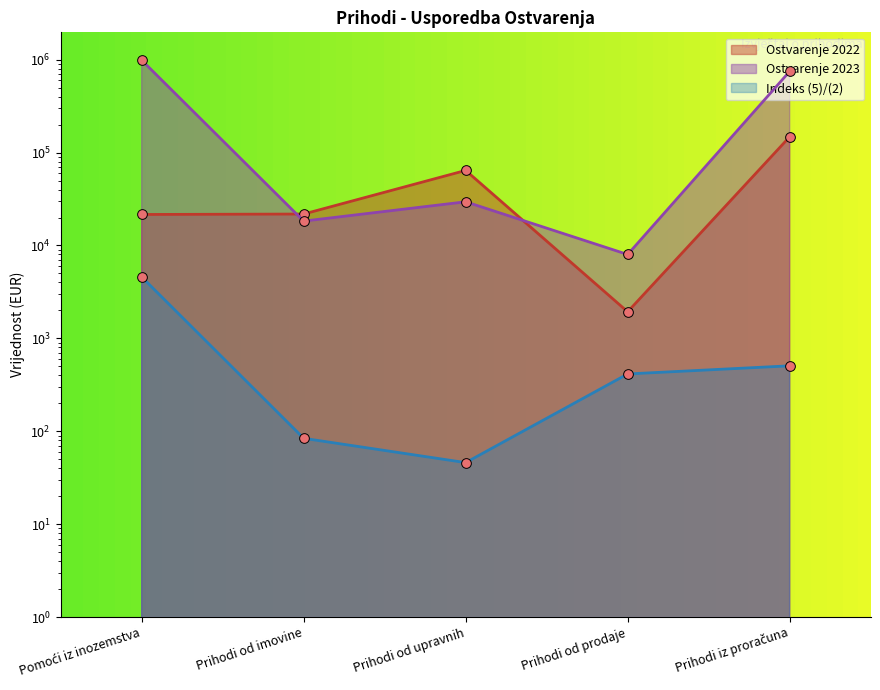

How many values in the Indeks (5)/(2) series exceed 413?

3